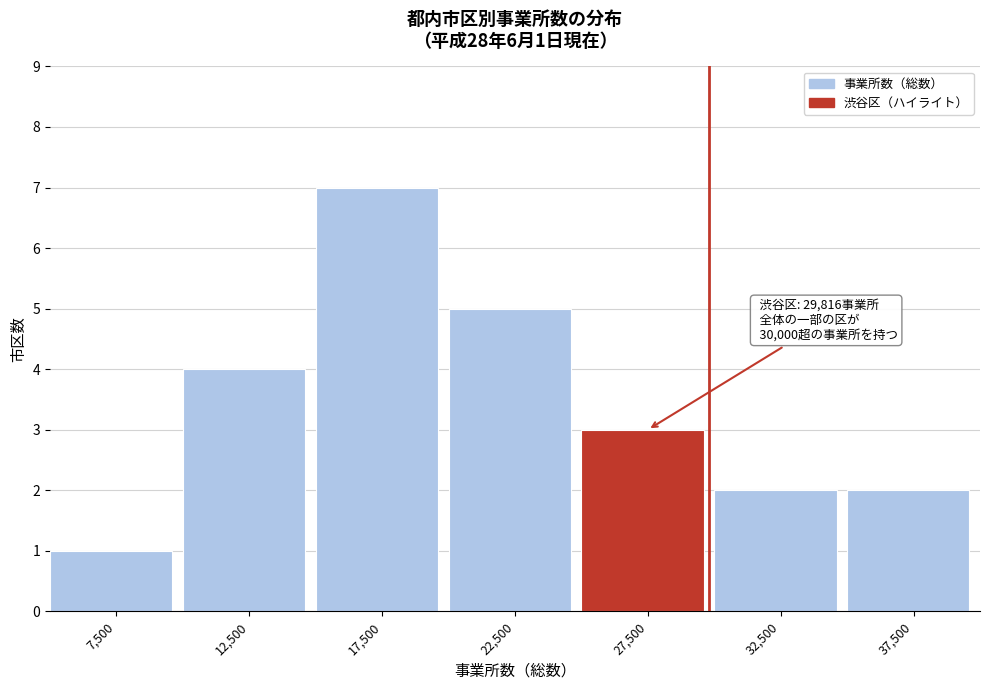

Over which range of the x-axis is the bar tallest?

15000 to 20000